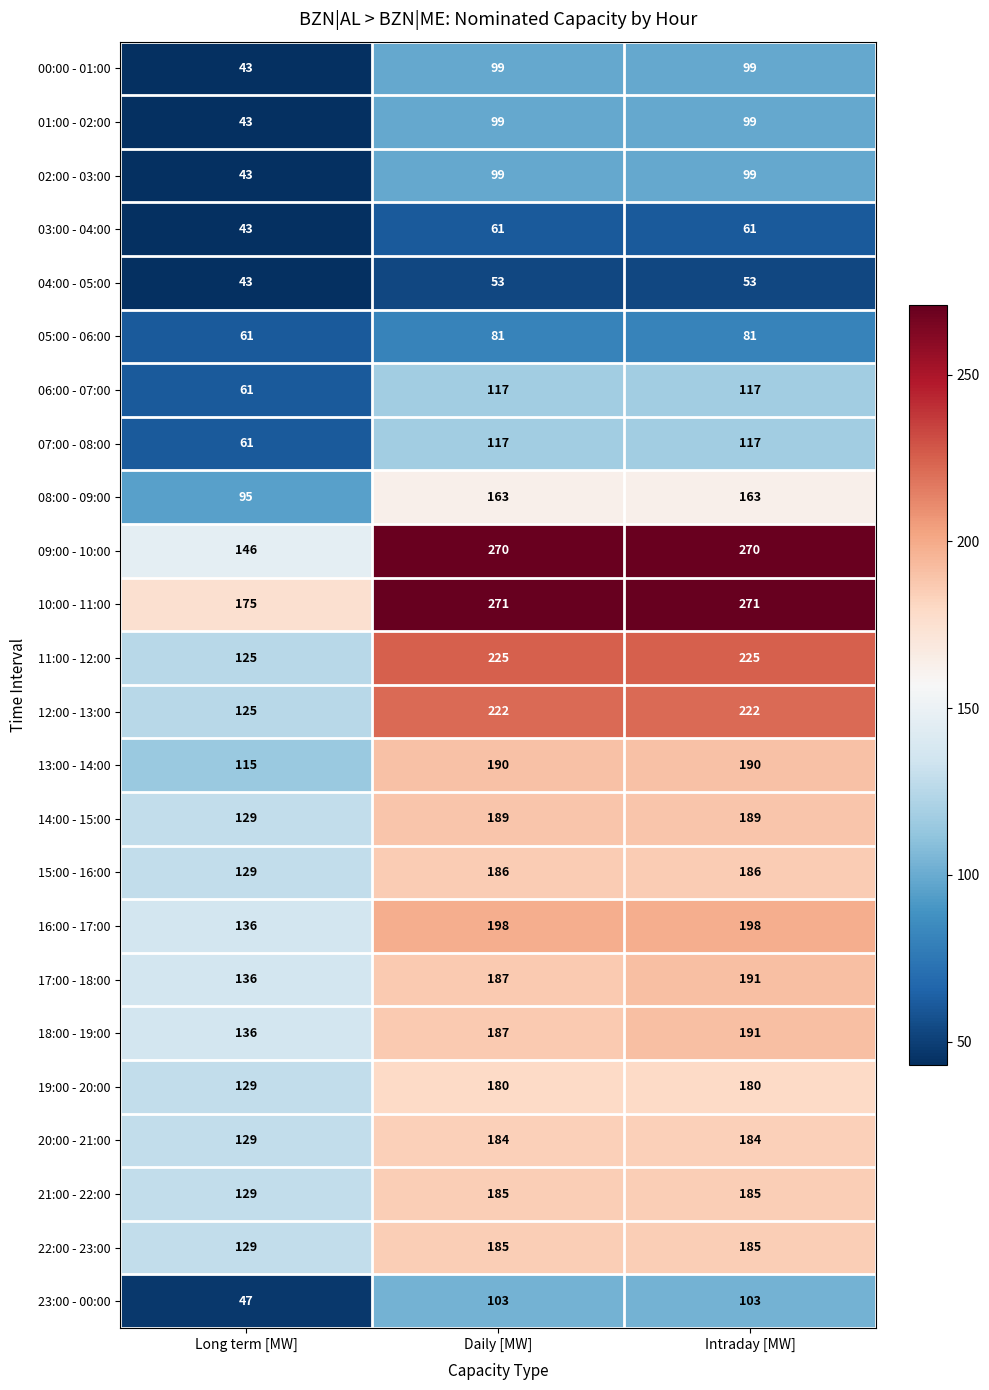

Which series has the largest total across all categories?

10:00 - 11:00